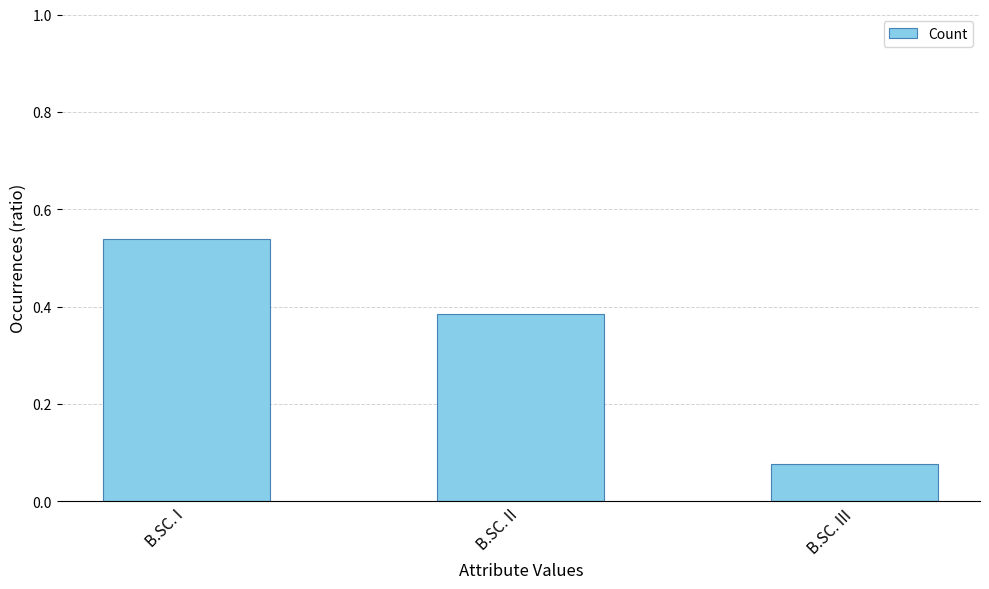

Rank the categories by value from lowest to highest.

B.SC. III, B.SC. II, B.SC. I